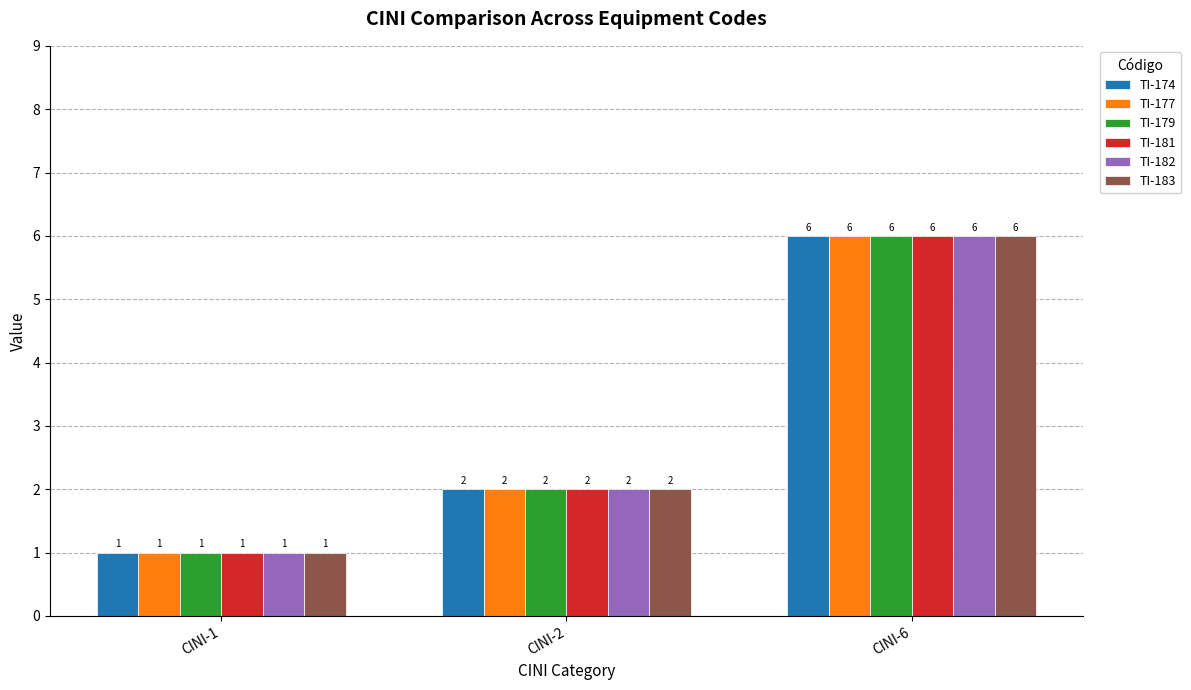

Count the TI-174 values in the range 1 to 6.

3